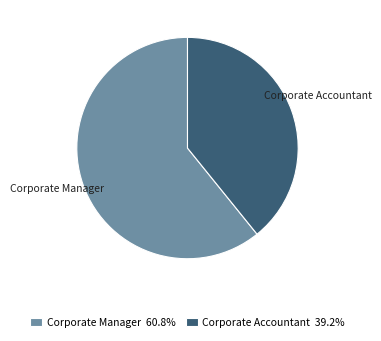

Is the sum of Corporate Manager and Corporate Accountant greater than half?

Yes